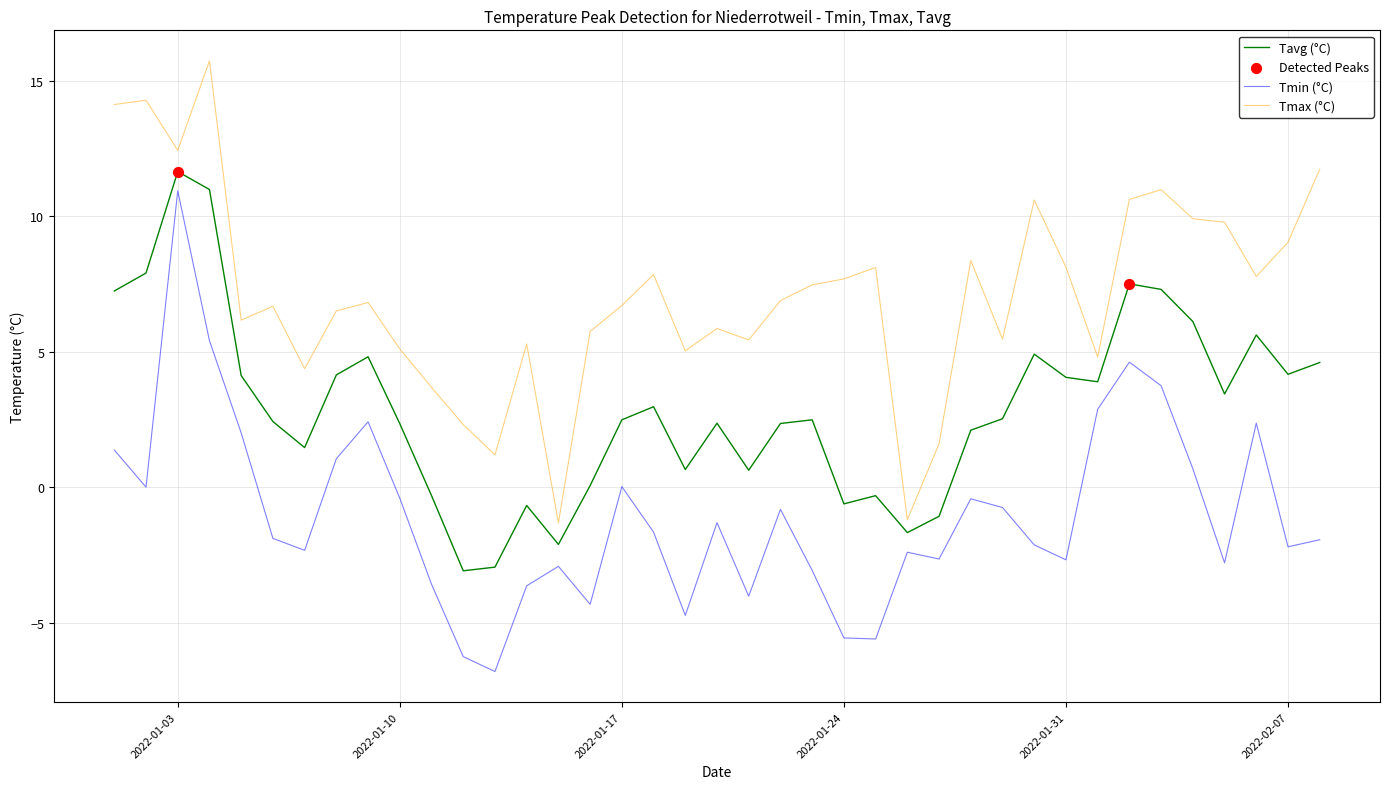

At how many categories does at least one series exceed 1?

37